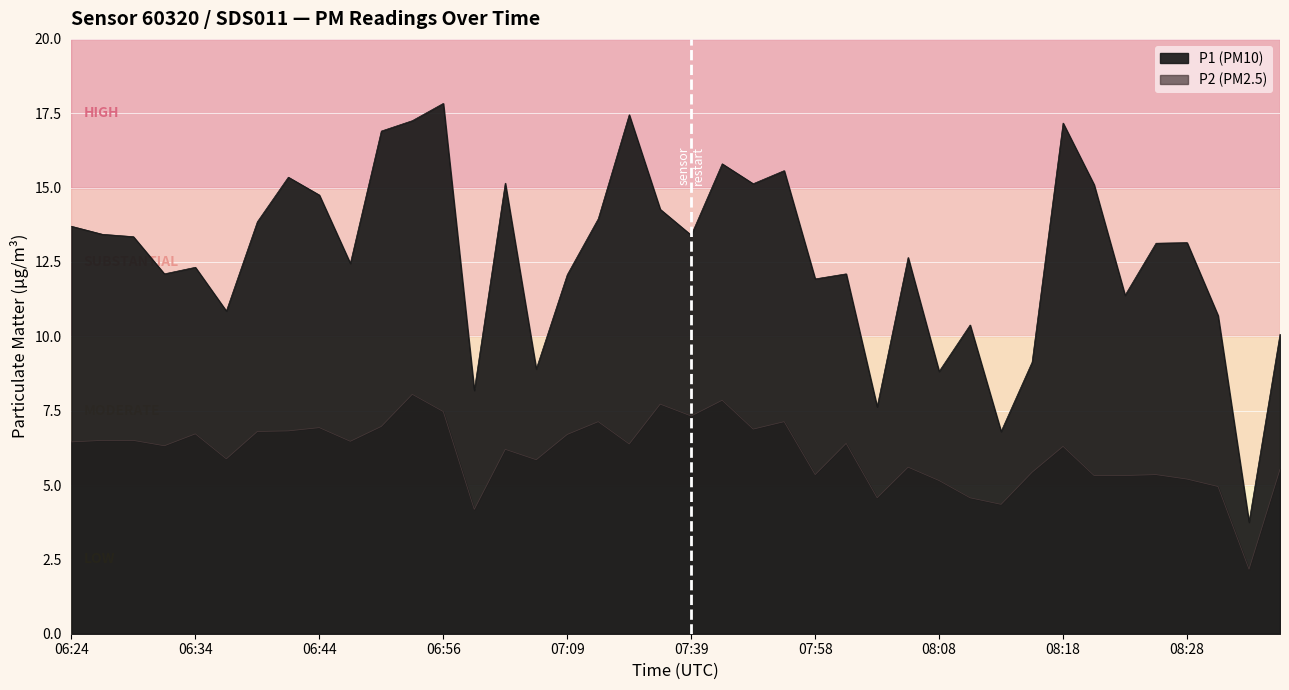

Is it true that P1 equals 7.5 at 07:09?

False